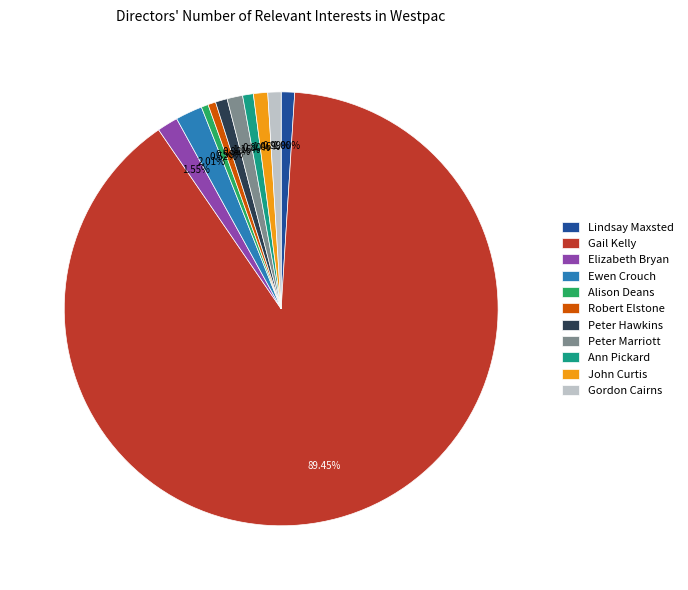

Which slice is the largest?

Gail Kelly